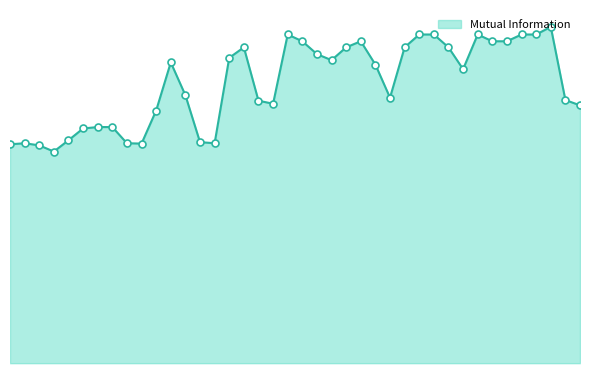

Which series has the widest spread of Y values?

Mutual Information line